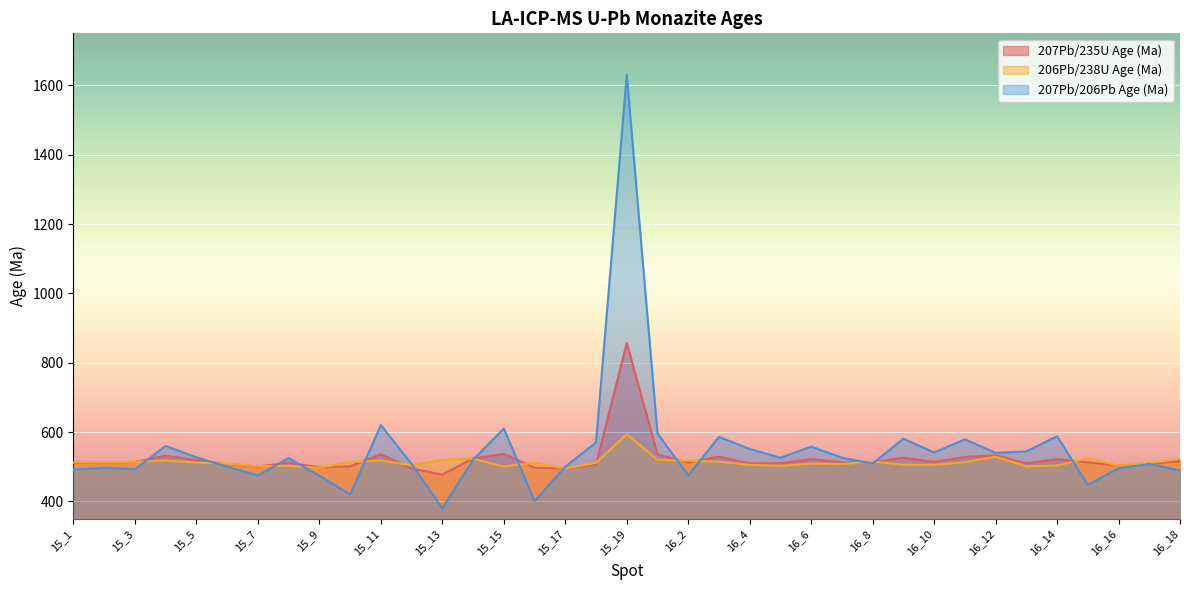

What are all the series names shown in the legend?

207Pb/235U Age (Ma), 206Pb/238U Age (Ma), 207Pb/206Pb Age (Ma)